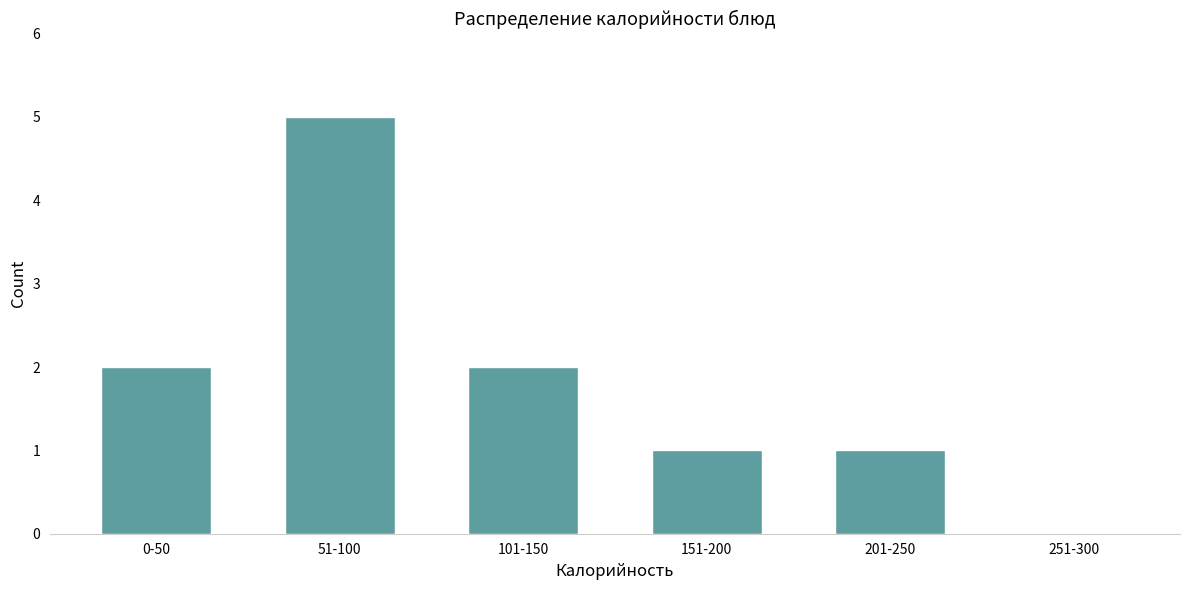

Which has a higher value, 51-100 or 101-150?

51-100